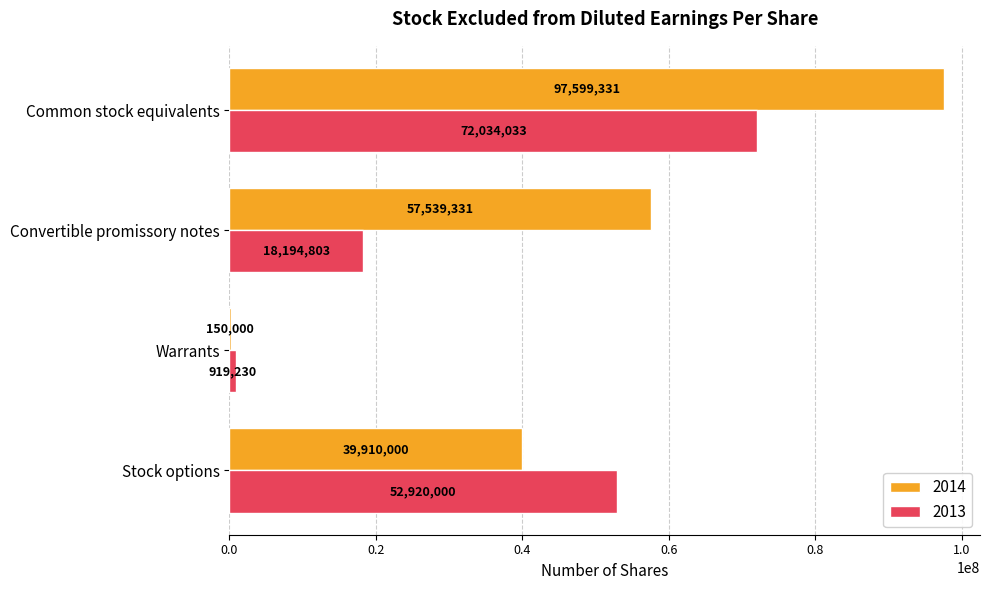

Count the 2013 values in the range 18194803 to 72034033.

3